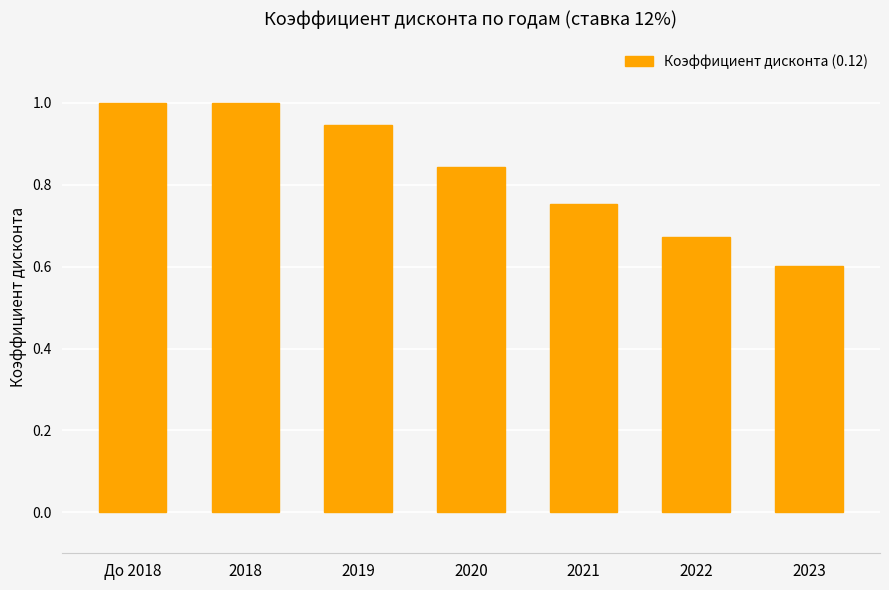

What is the difference between the maximum and minimum values?

0.4